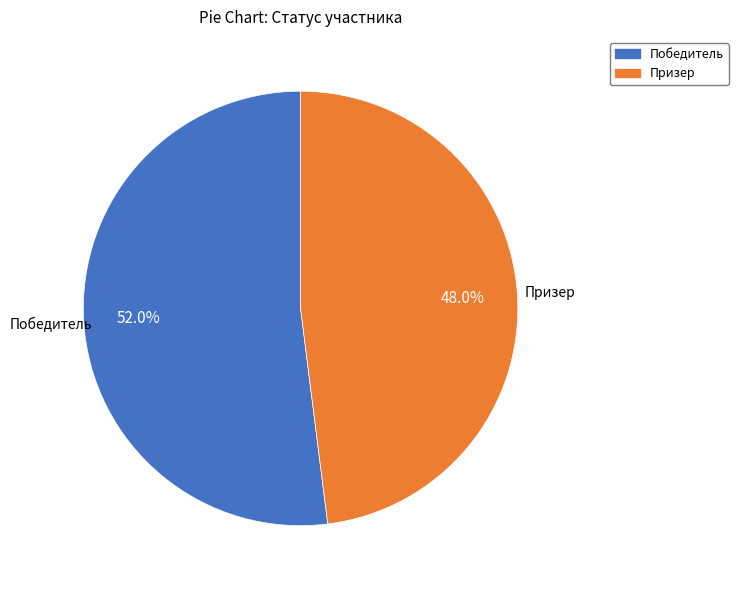

Is there a majority slice in this chart?

Yes